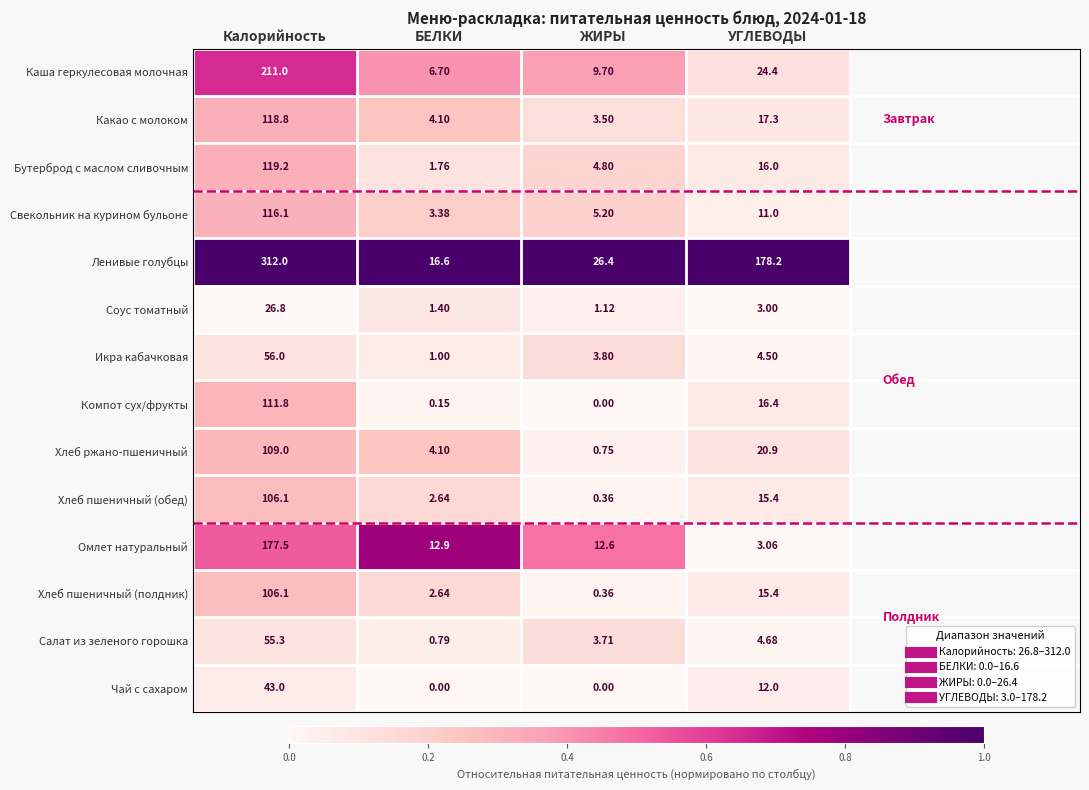

At which label does Соус томатный first exceed 3?

Калорийность